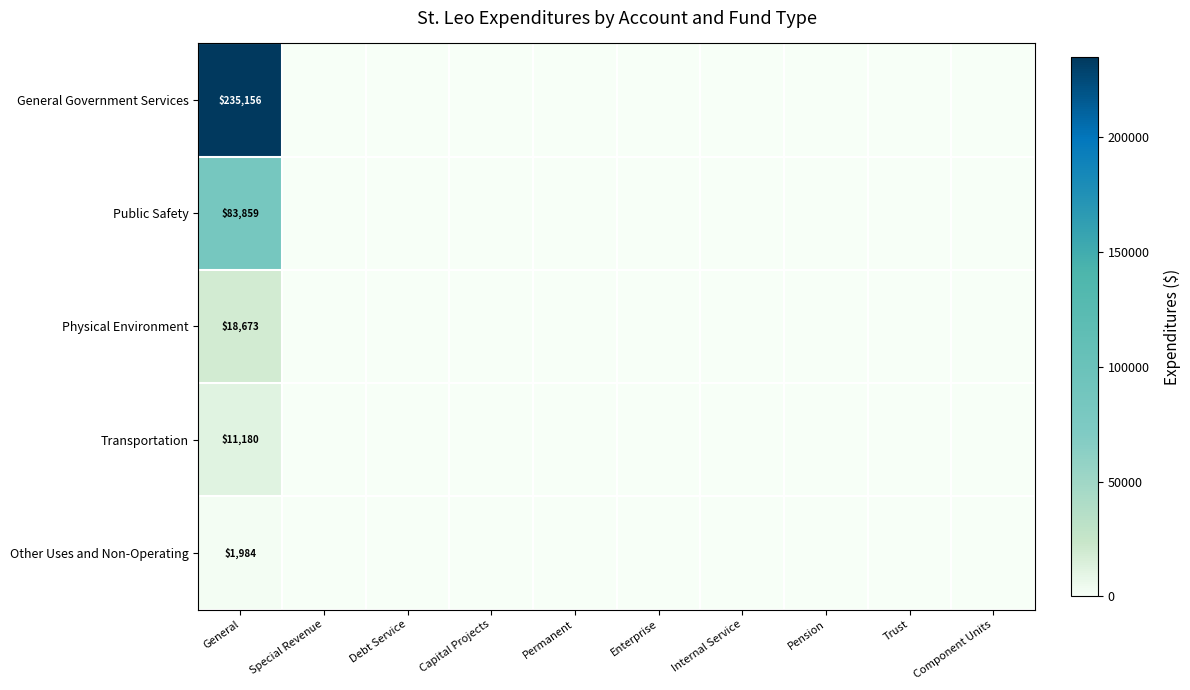

The value of General Government Services at General is 235156. True or false?

True